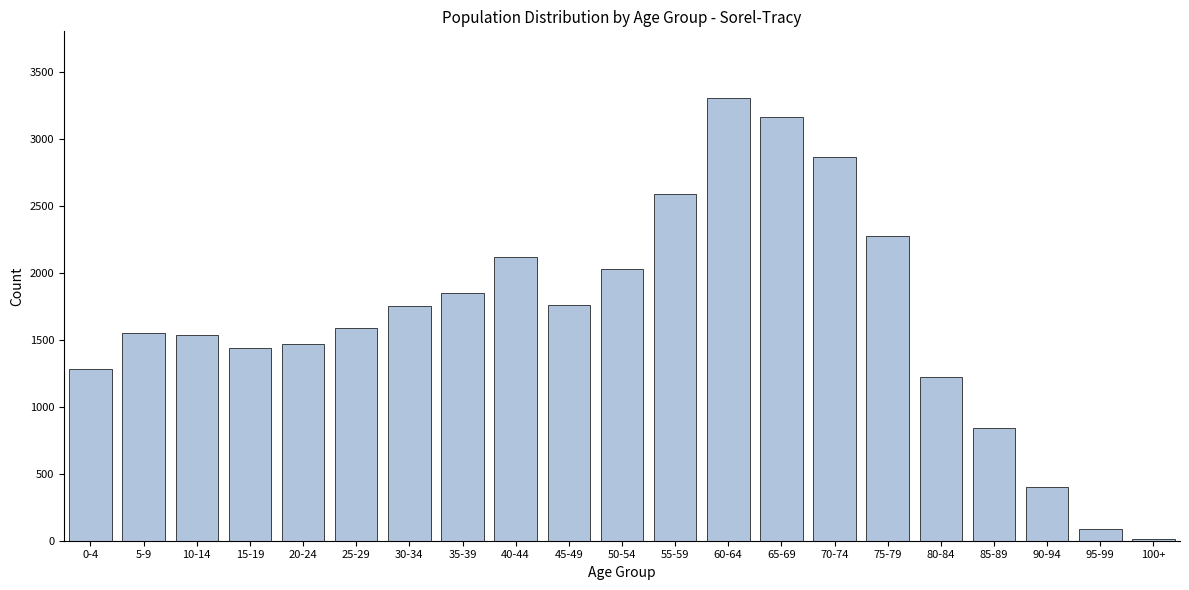

What is the maximum value shown in the chart?

3310